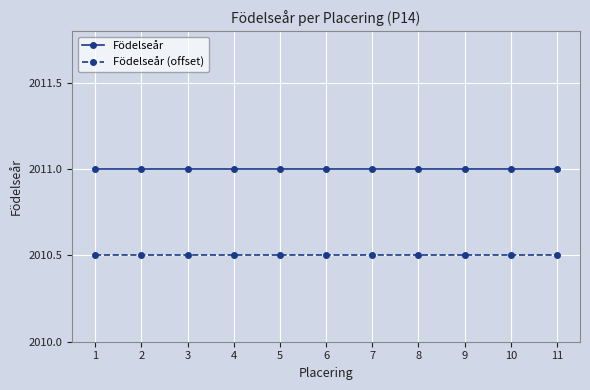

At 10, list the series in order from smallest to largest.

Födelseår (offset), Födelseår